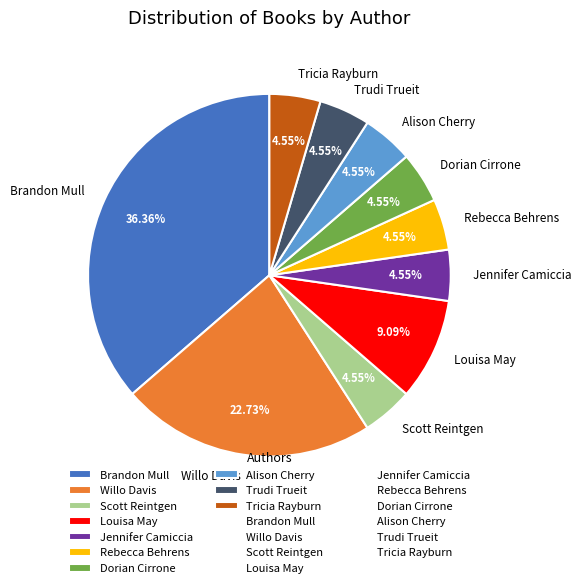

Does Tricia Rayburn account for over 50% of the chart?

No